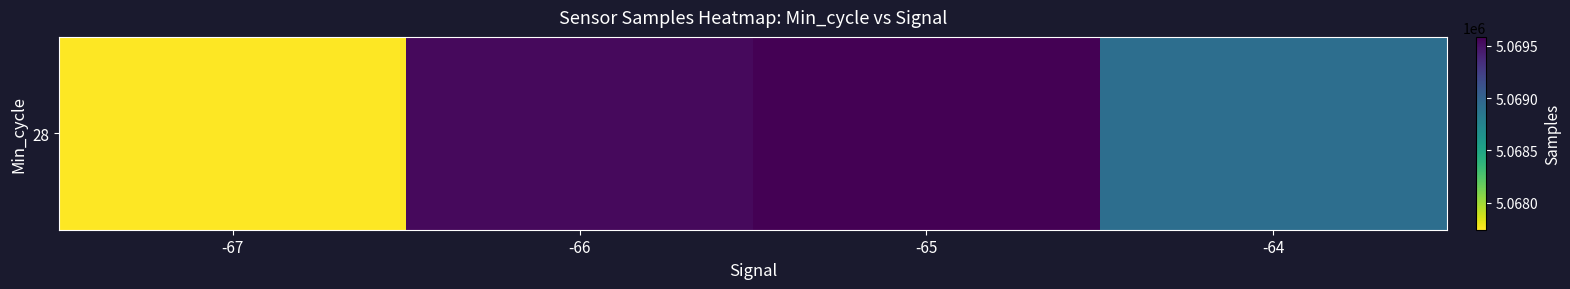

Reading right to left, what are all the values shown in this chart?

5068920.0	5069583.8	5069534.5	5067743.0